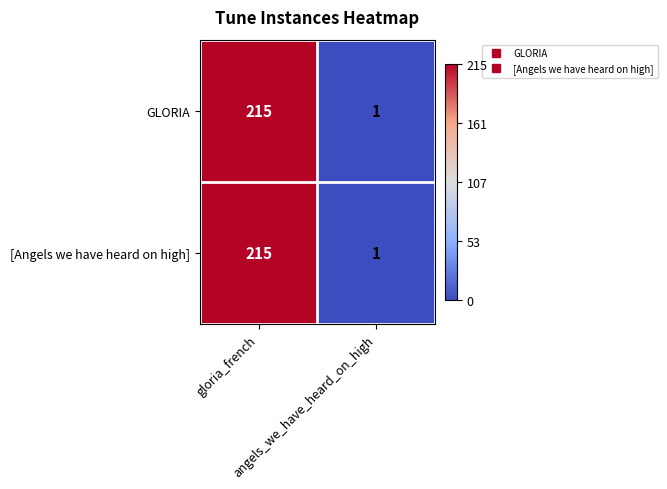

What is the greatest value displayed?

215